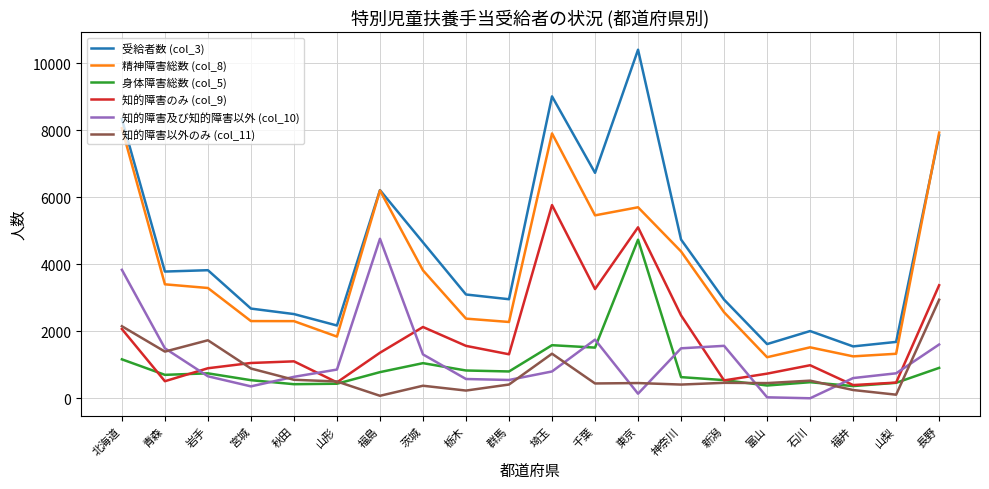

How many interior local peaks does the 知的障害のみ (col_9) series have?

5